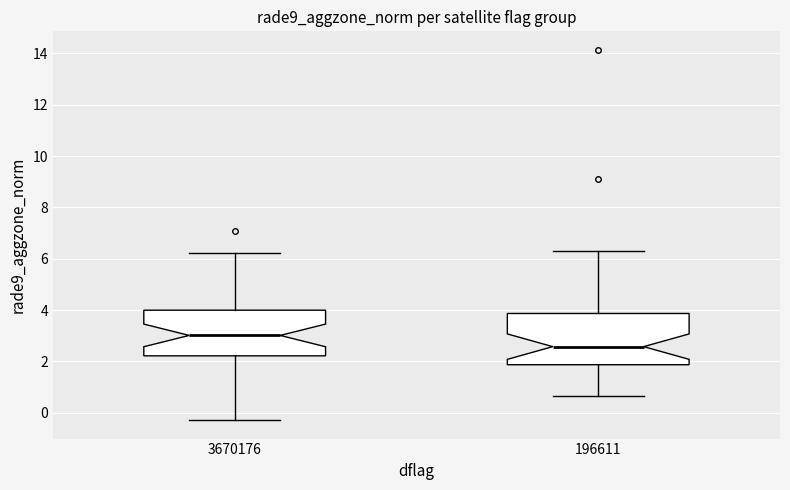

Reading left to right, read every box against the y-axis: the position of its median line, the range the box covers, and the ends of its whiskers. The values are not printed on the chart, so give them approximately, as read against the axis.

3670176: median 3.0, box 2.2 to 4.0, whiskers -0.2 to 6.2
196611: median 2.6, box 1.8 to 3.8, whiskers 0.6 to 6.4